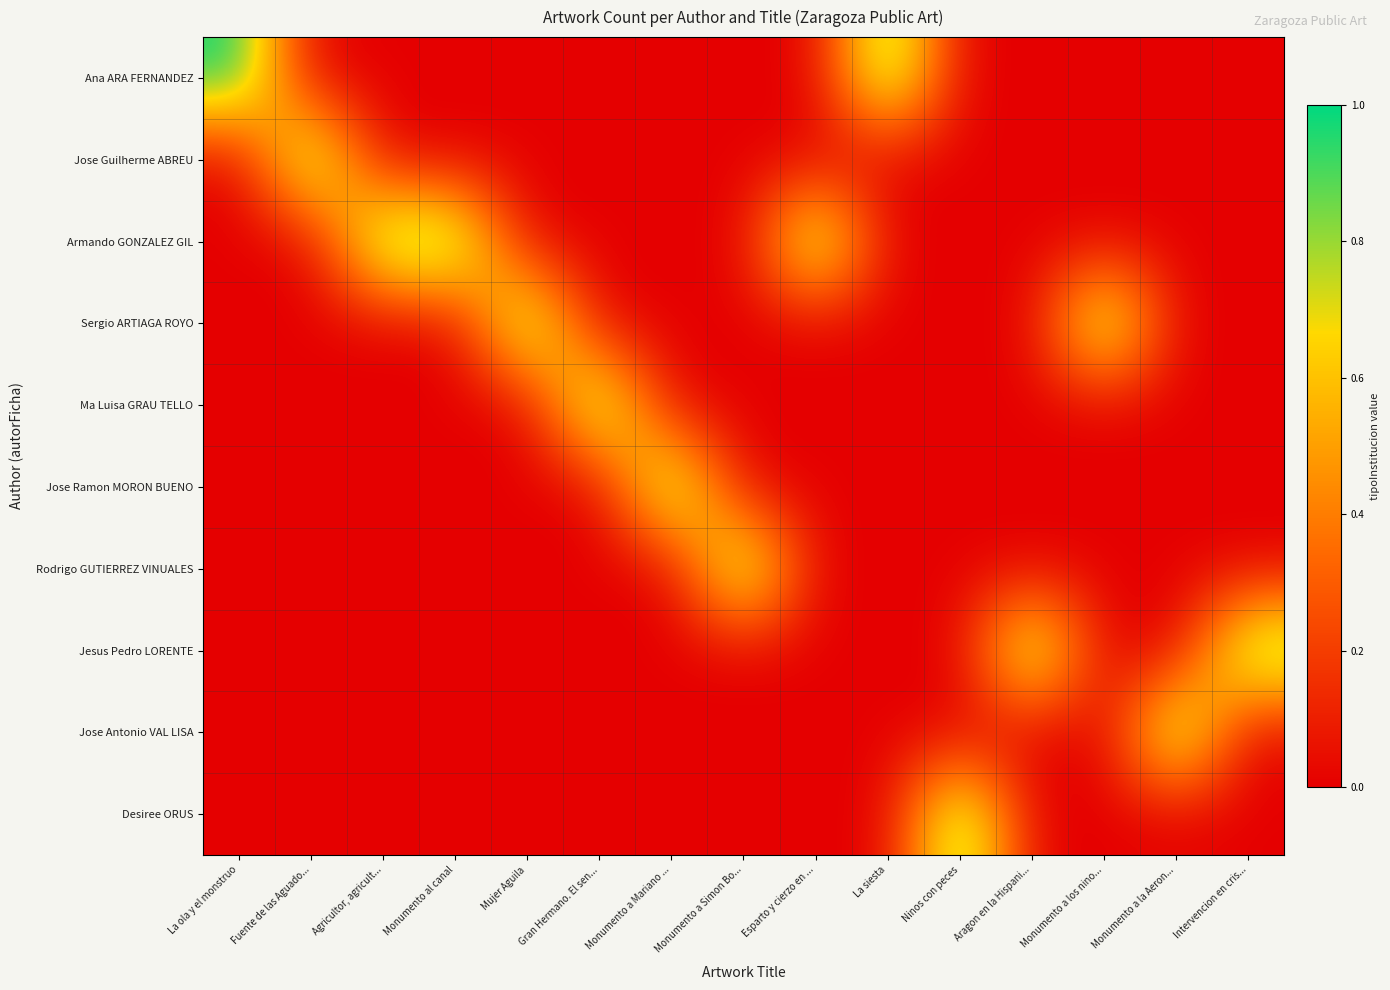

At which category does the chart reach its peak across all series?

La ola y el monstruo